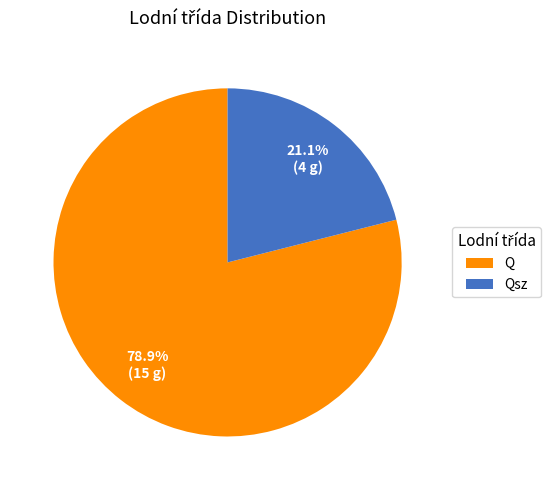

Rank the categories by value from lowest to highest.

Qsz, Q